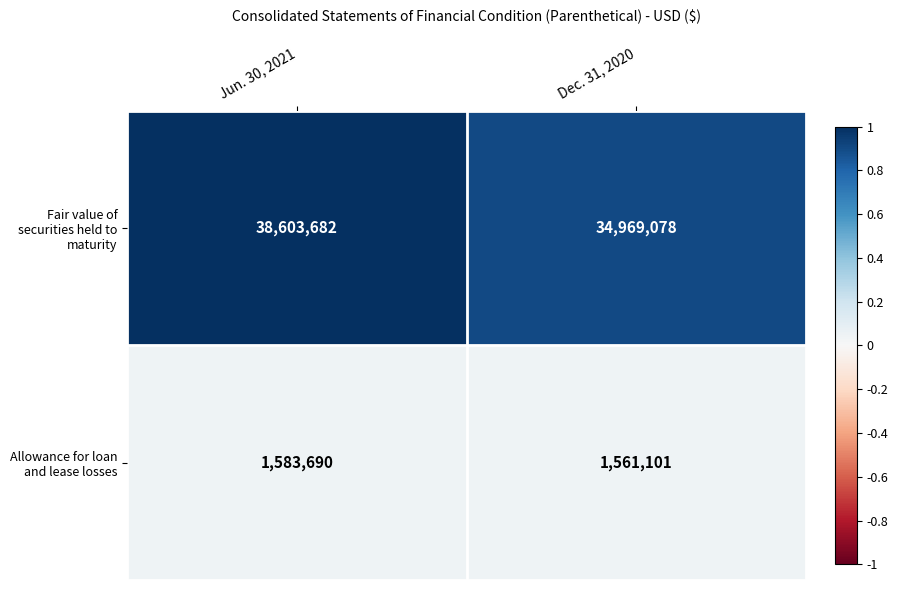

Count the number of data series in this chart.

2